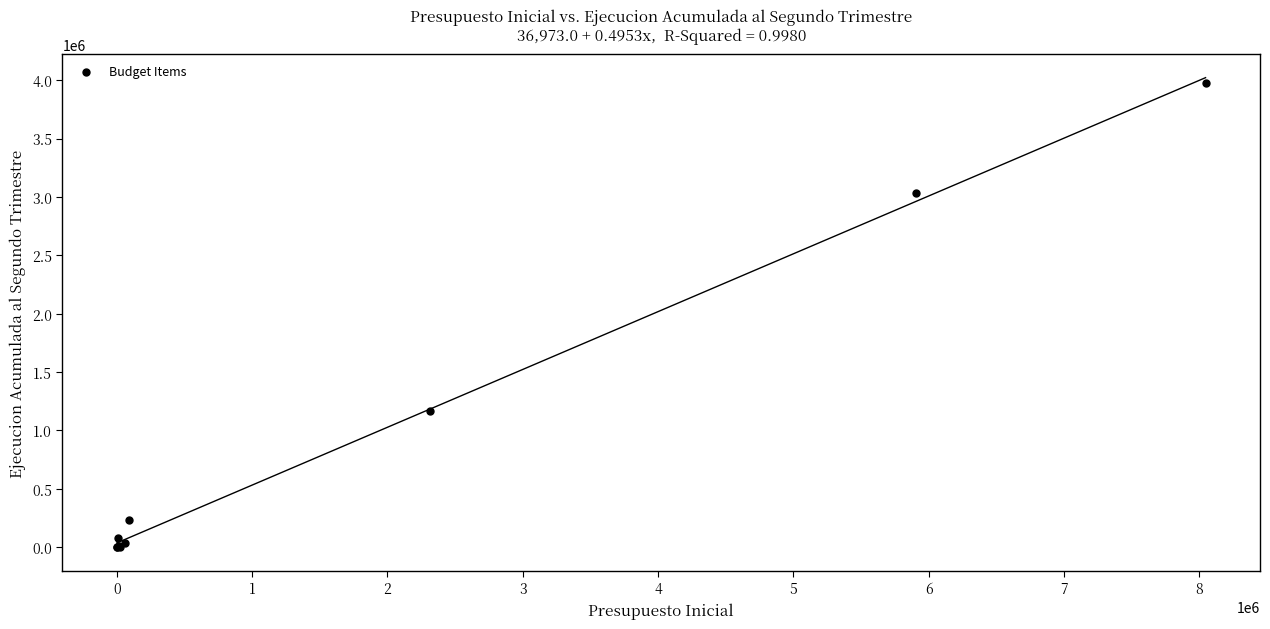

What Y value in the scatter plot is closest to 1986624?

1168160